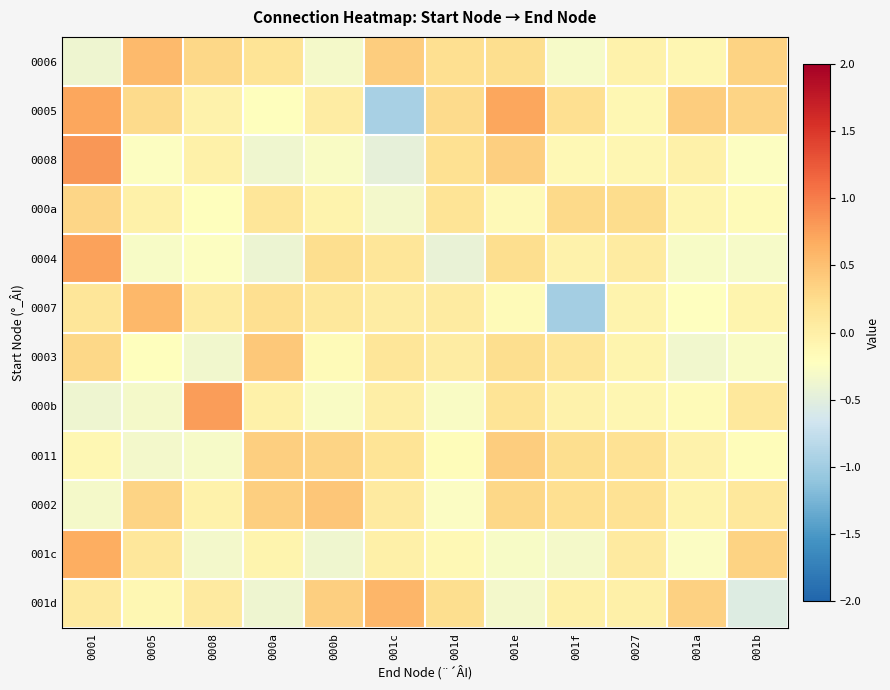

Rank the series at 001b from highest to lowest value.

0006, 001c, 0005, 000b, 0002, 0007, 000a, 0011, 0008, 0003, 0004, 001d